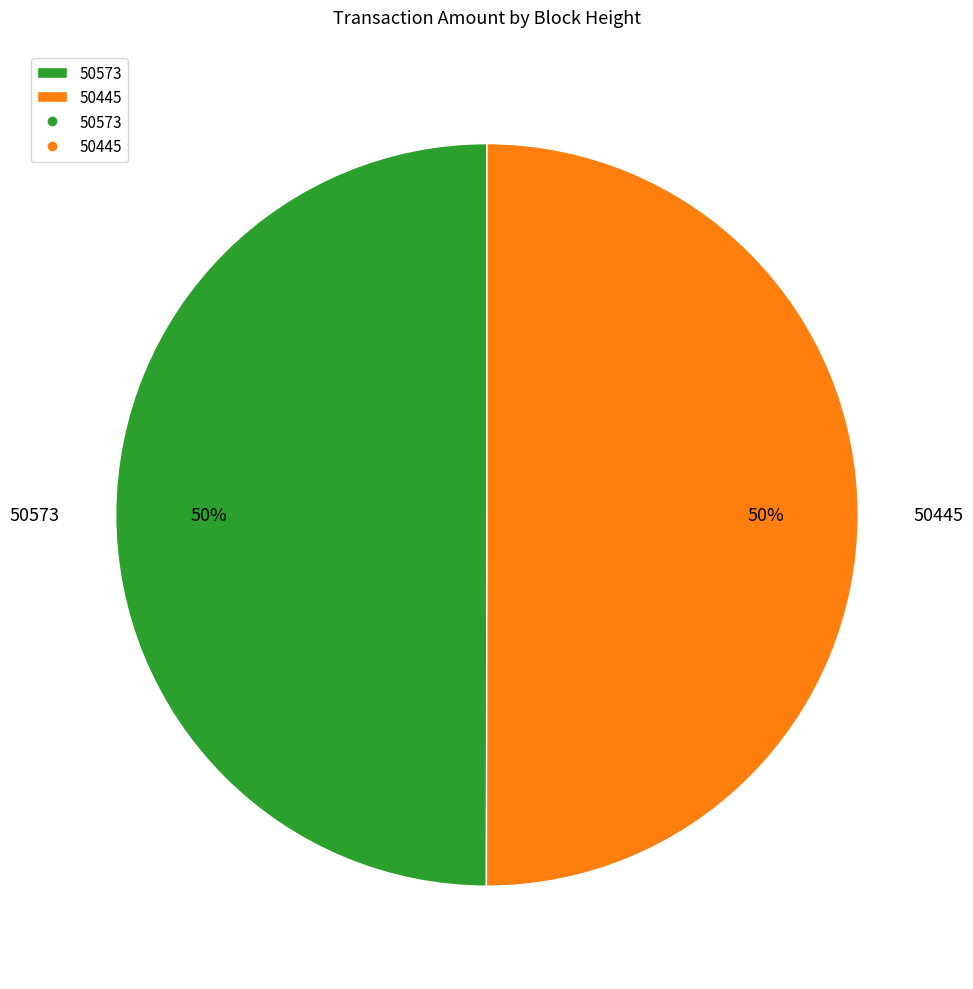

Is it true that 50445 is 99% of the pie?

False